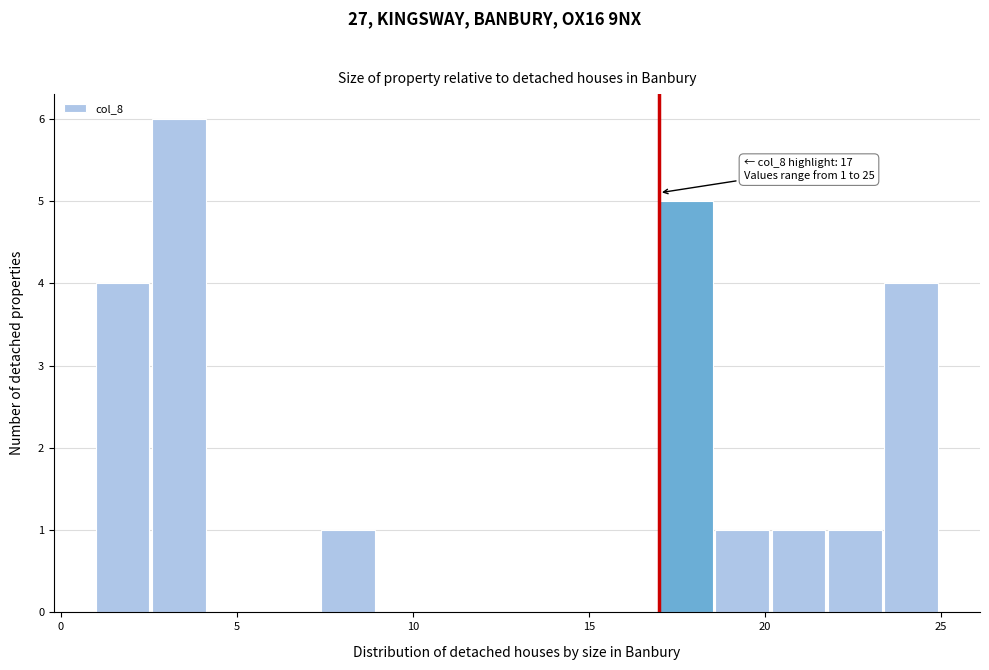

Read against the x-axis, roughly where is the centre of the tallest bar?

3.5